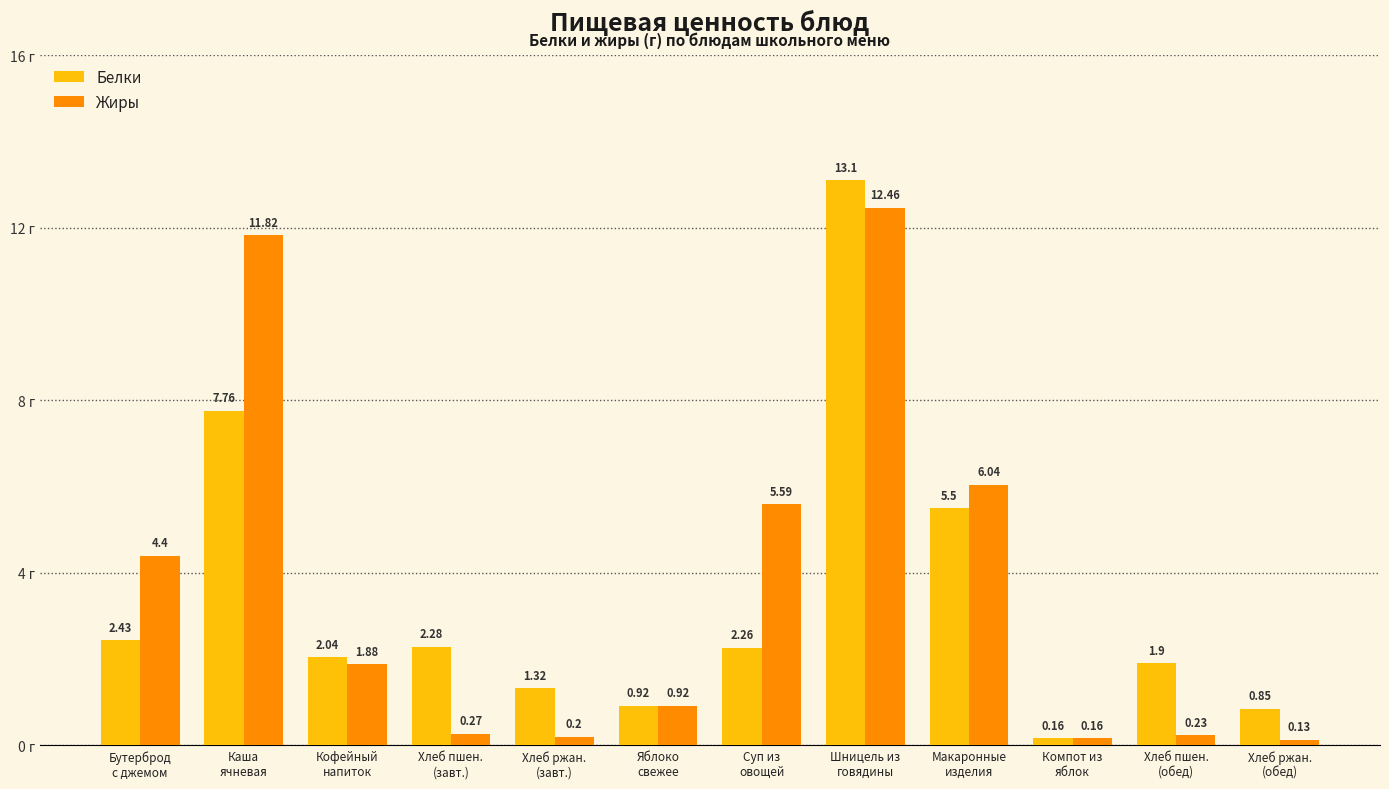

Which series has the widest spread of values?

Белки